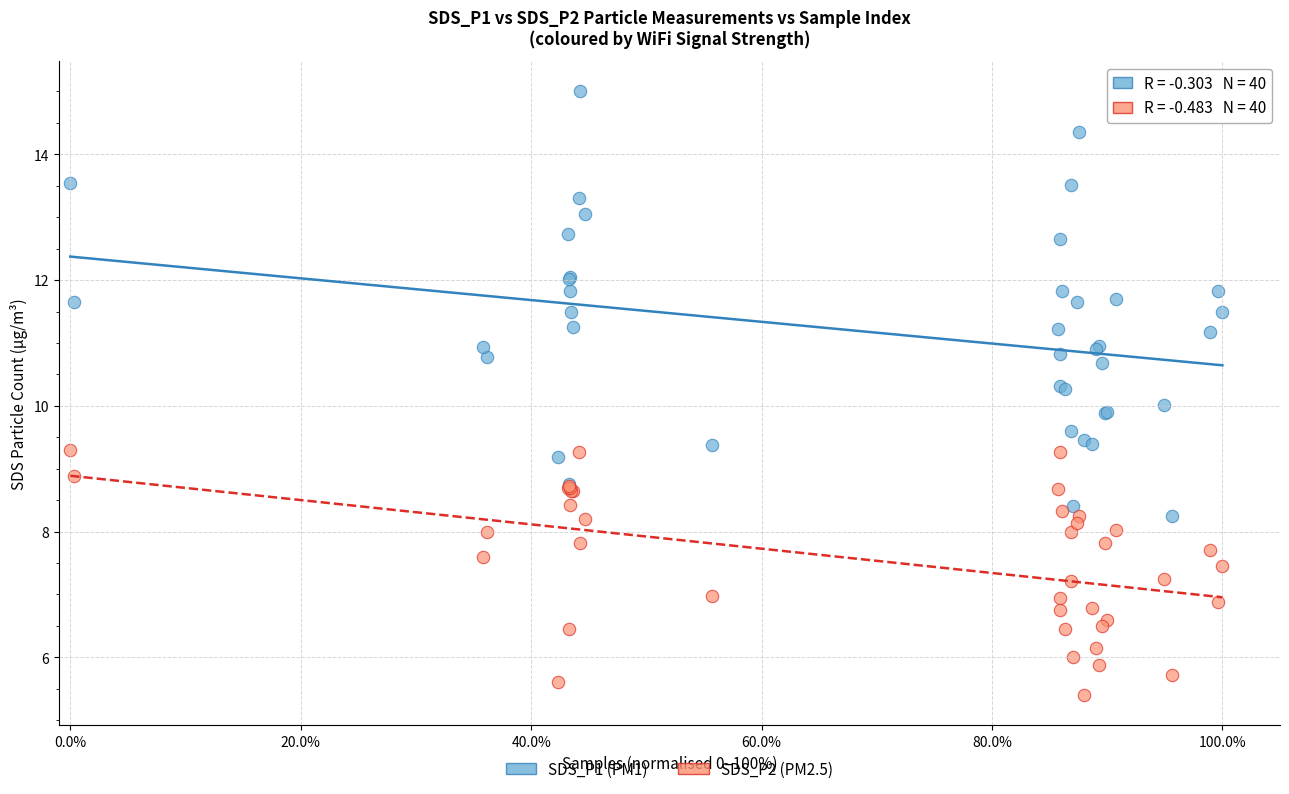

Which series has the largest Y range (max minus min)?

SDS_P1 (PM1)